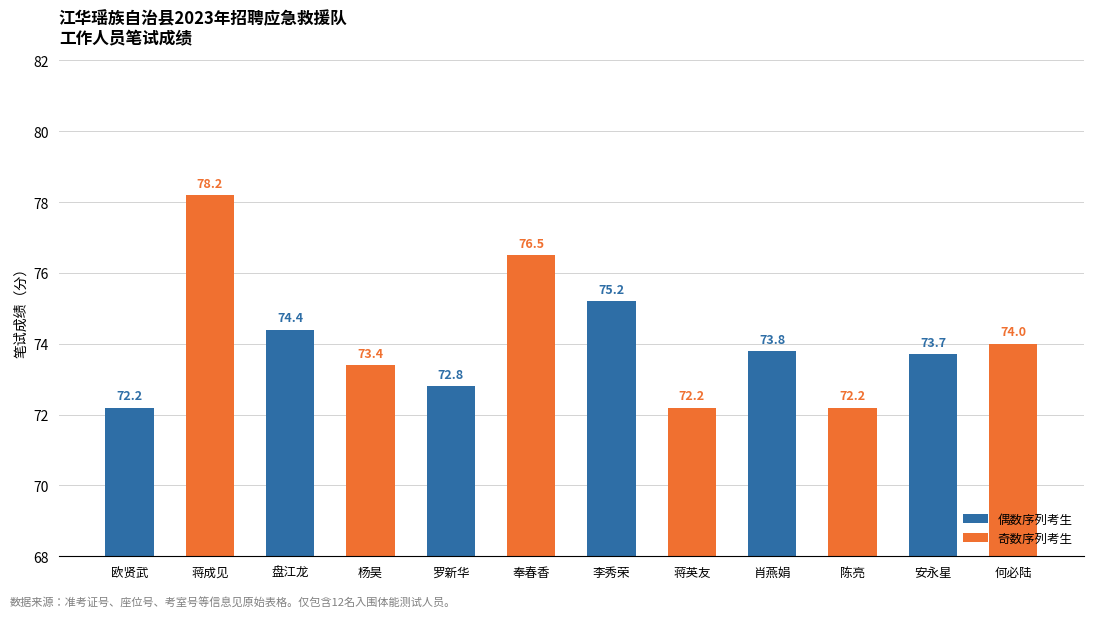

Which category has the highest value across all series?

蒋成见